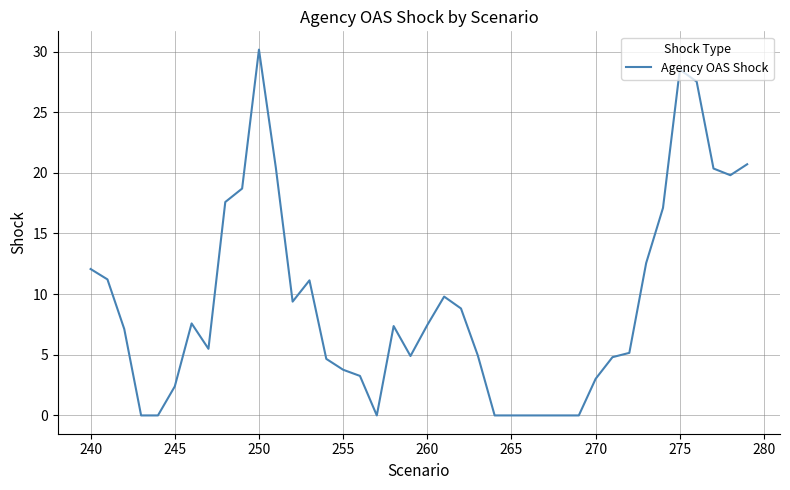

What is the difference between the maximum and minimum values?

30.2